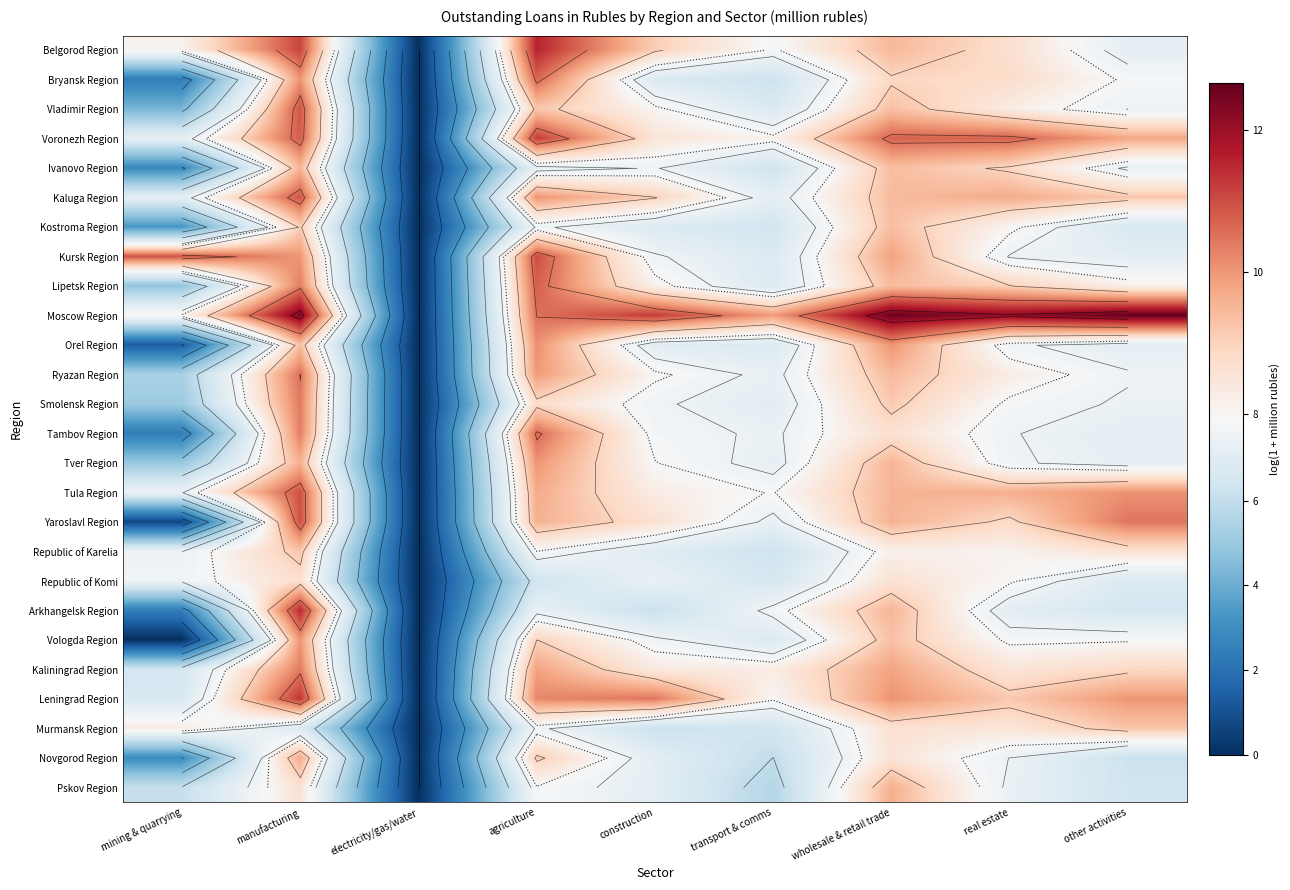

What is the sum of the Yaroslavl Region values at construction and wholesale & retail trade?

18.2